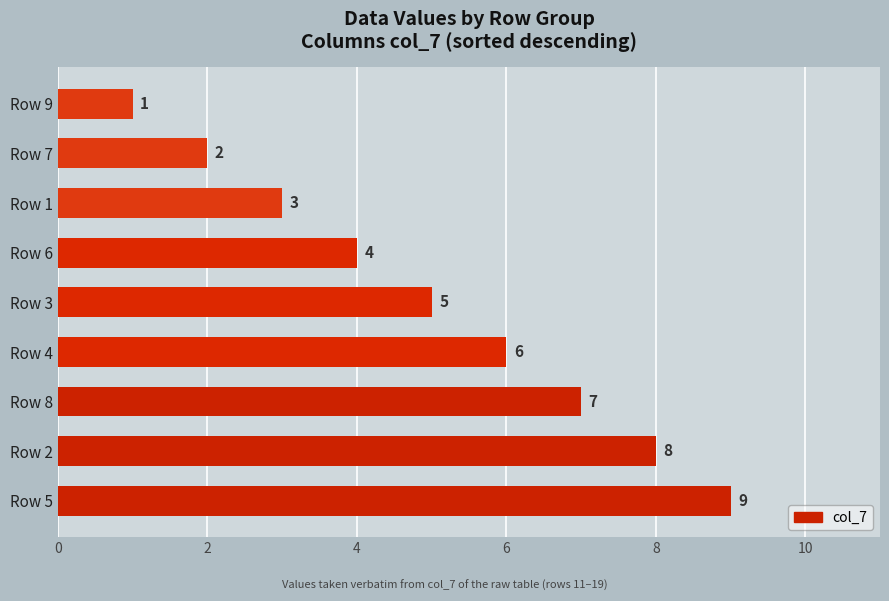

What is the maximum value shown in the chart?

9